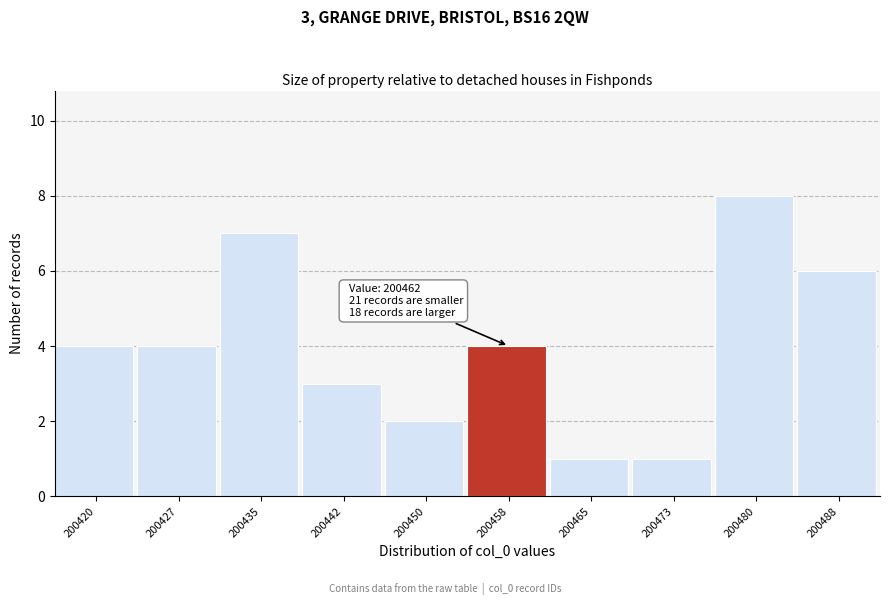

Reading left to right, what are all the values shown in this chart?

200420=4	200427=4	200435=7	200442=3	200450=2	200458=4	200465=1	200473=1	200480=8	200488=6